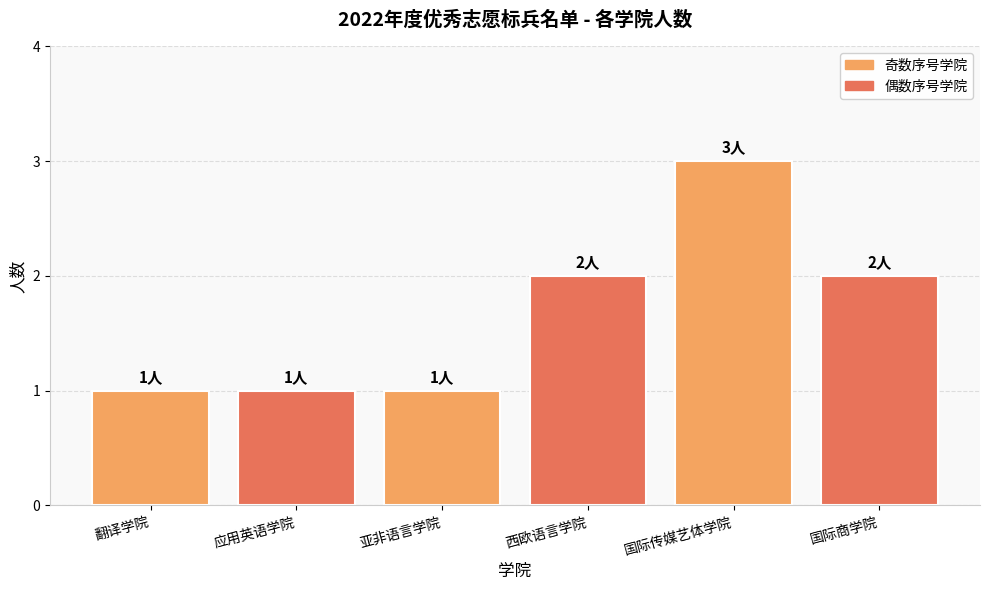

Reading right to left, transcribe all the data shown in this chart.

国际商学院=2	国际传媒艺体学院=3	西欧语言学院=2	亚非语言学院=1	应用英语学院=1	翻译学院=1